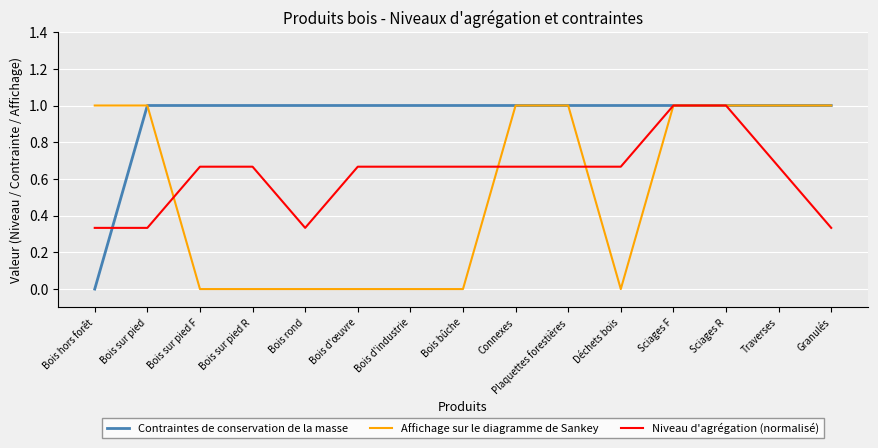

Rank the series by their average value, from highest to lowest.

Contraintes de conservation de la masse, Niveau d'agrégation (normalisé), Affichage sur le diagramme de Sankey